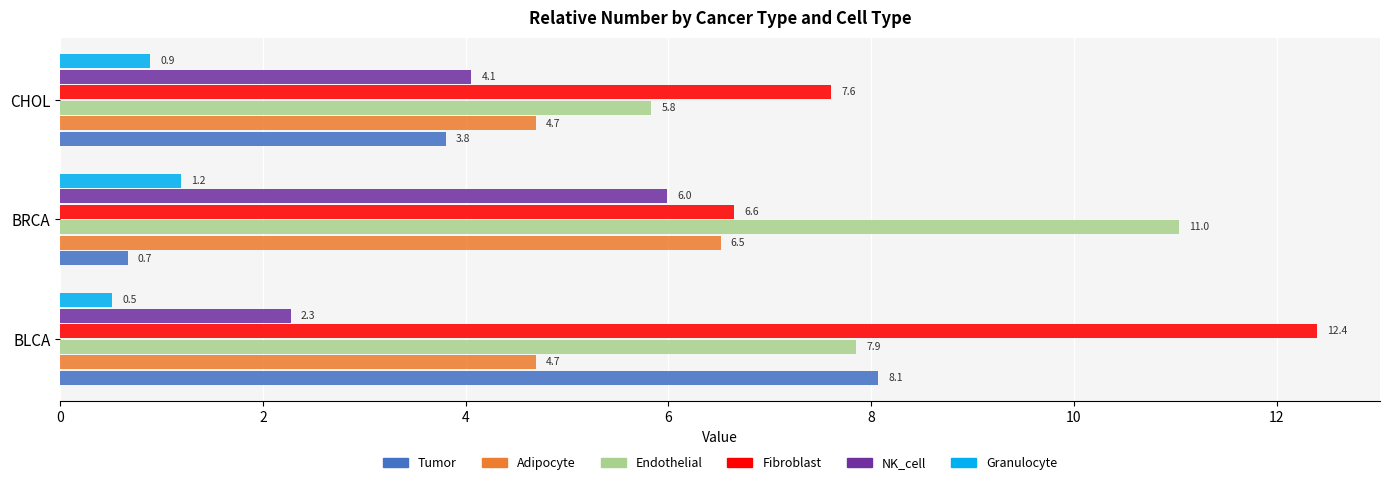

How many values in the Tumor series are below 3?

1